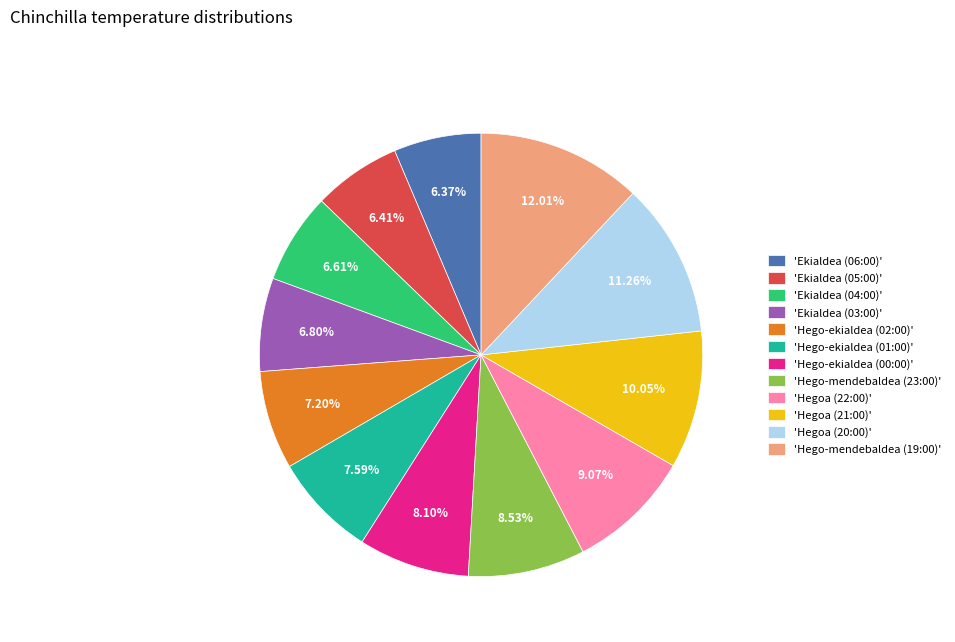

Combined, do 'Hego-ekialdea (02:00)' and 'Ekialdea (03:00)' account for over 50%?

No